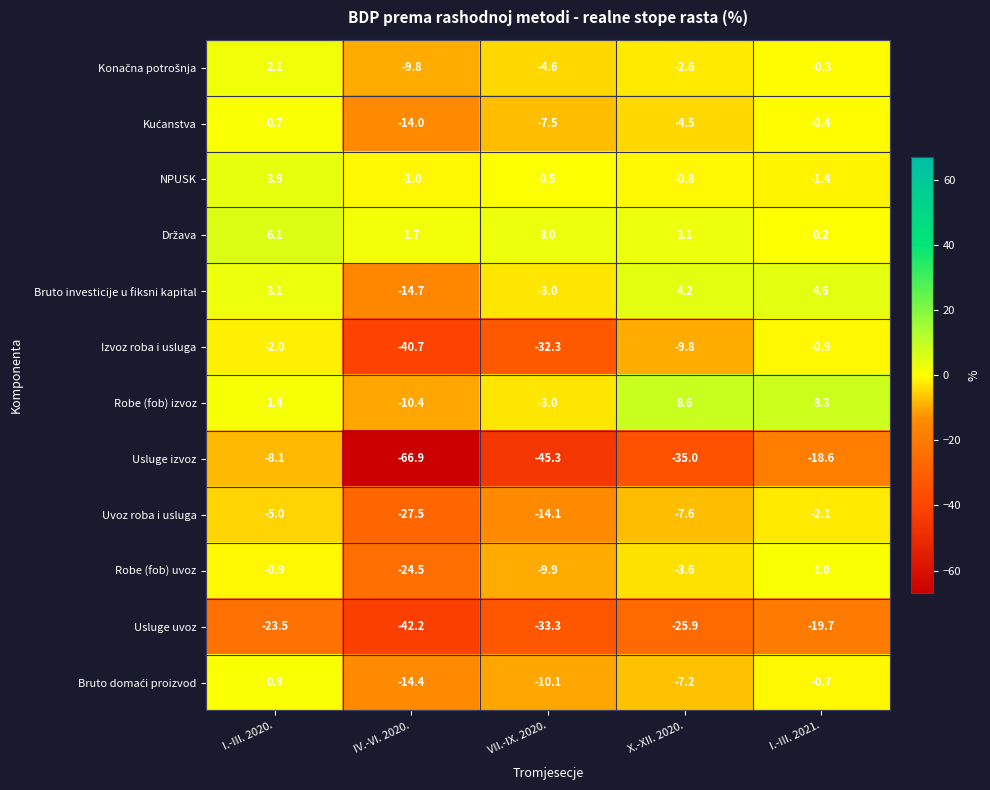

At which category is the sum across all series the highest?

I.-III. 2020.